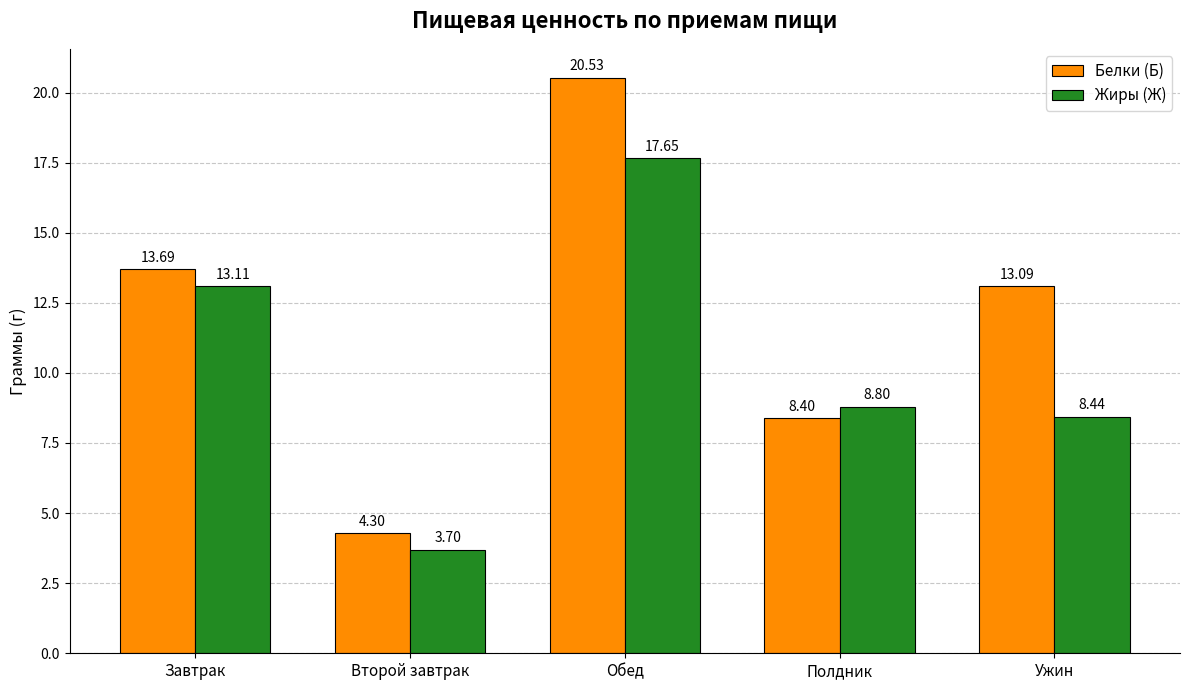

How many groups of bars are there?

5